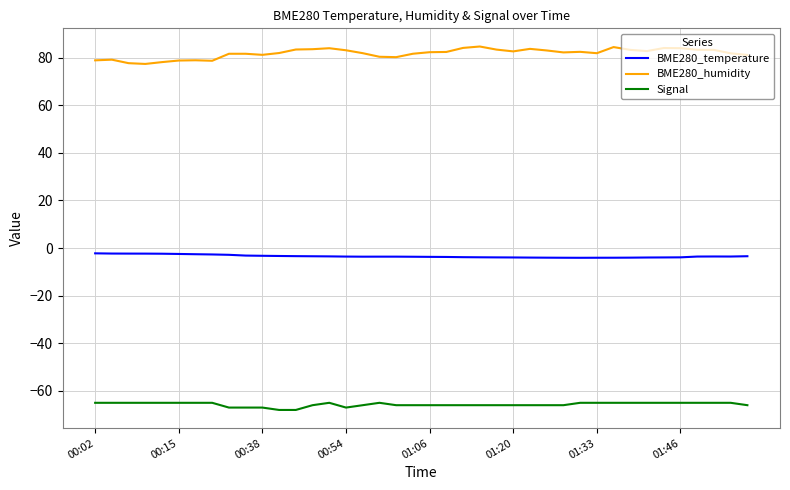

Which series has the largest total across all categories?

BME280_humidity